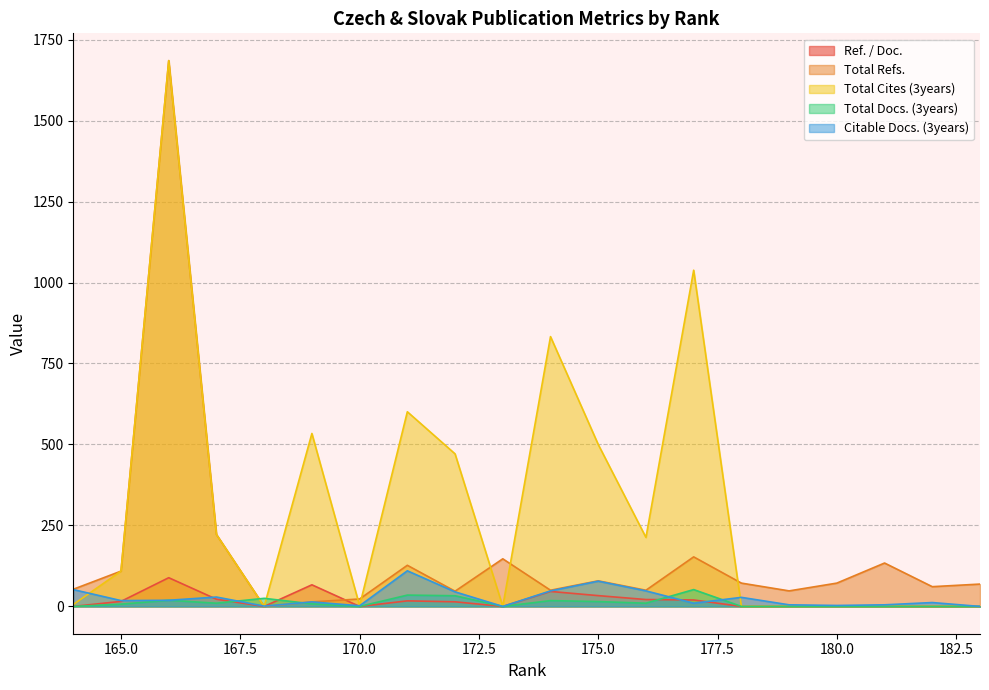

Rank the series by their maximum value, from highest to lowest.

Total Refs., Total Cites (3years), Citable Docs. (3years), Ref. / Doc., Total Docs. (3years)